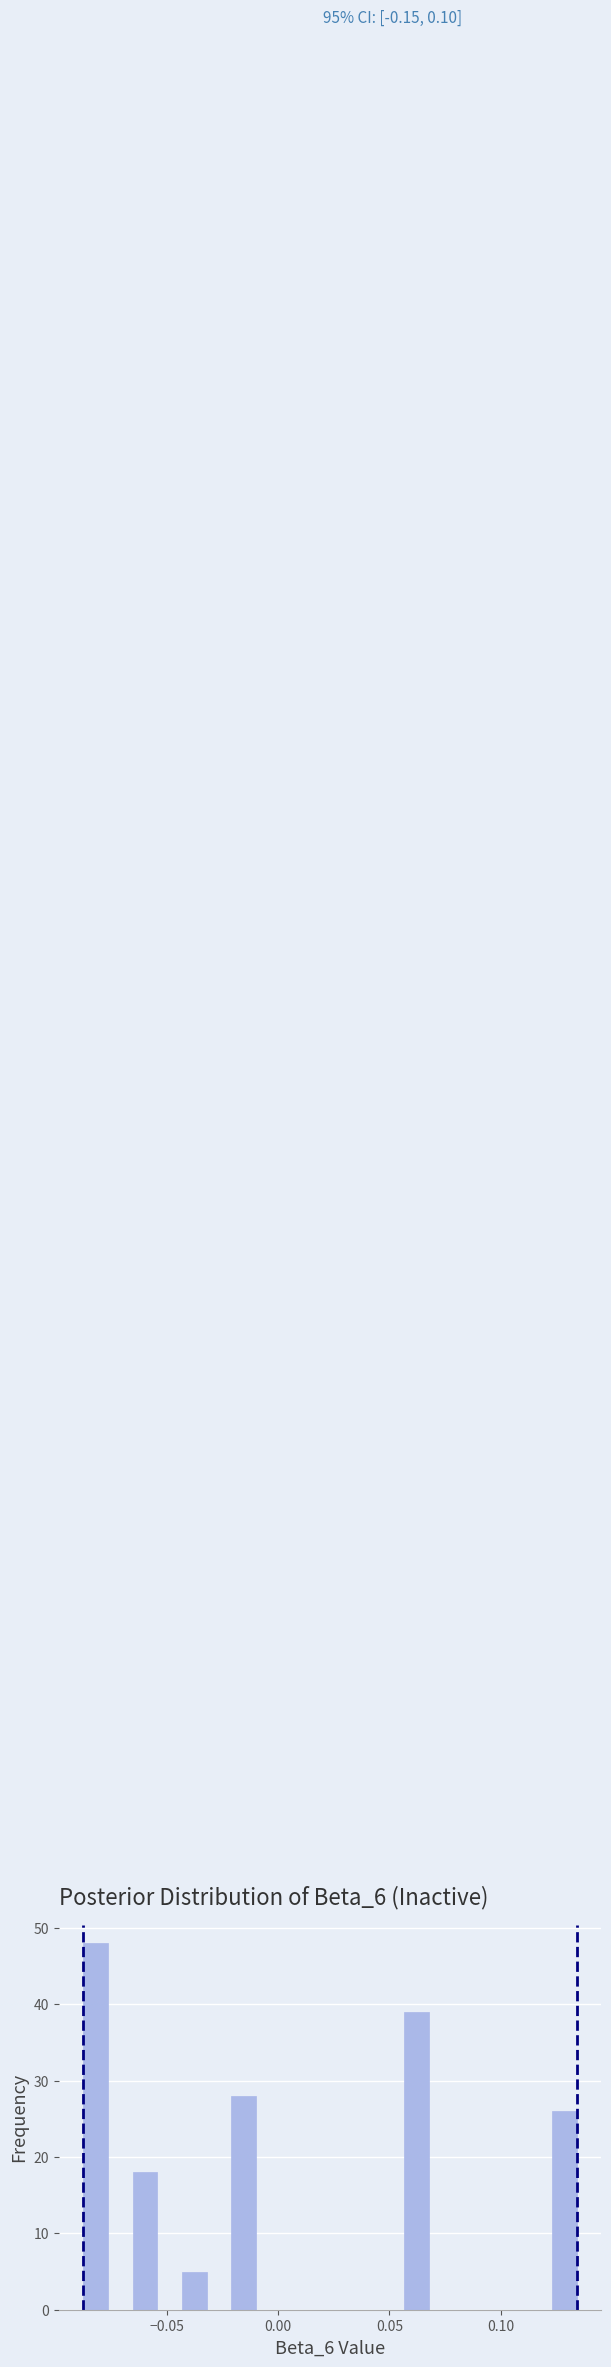

Around what value on the x-axis is the tallest bar? Give the approximate position of its centre, as read against the axis.

-0.080